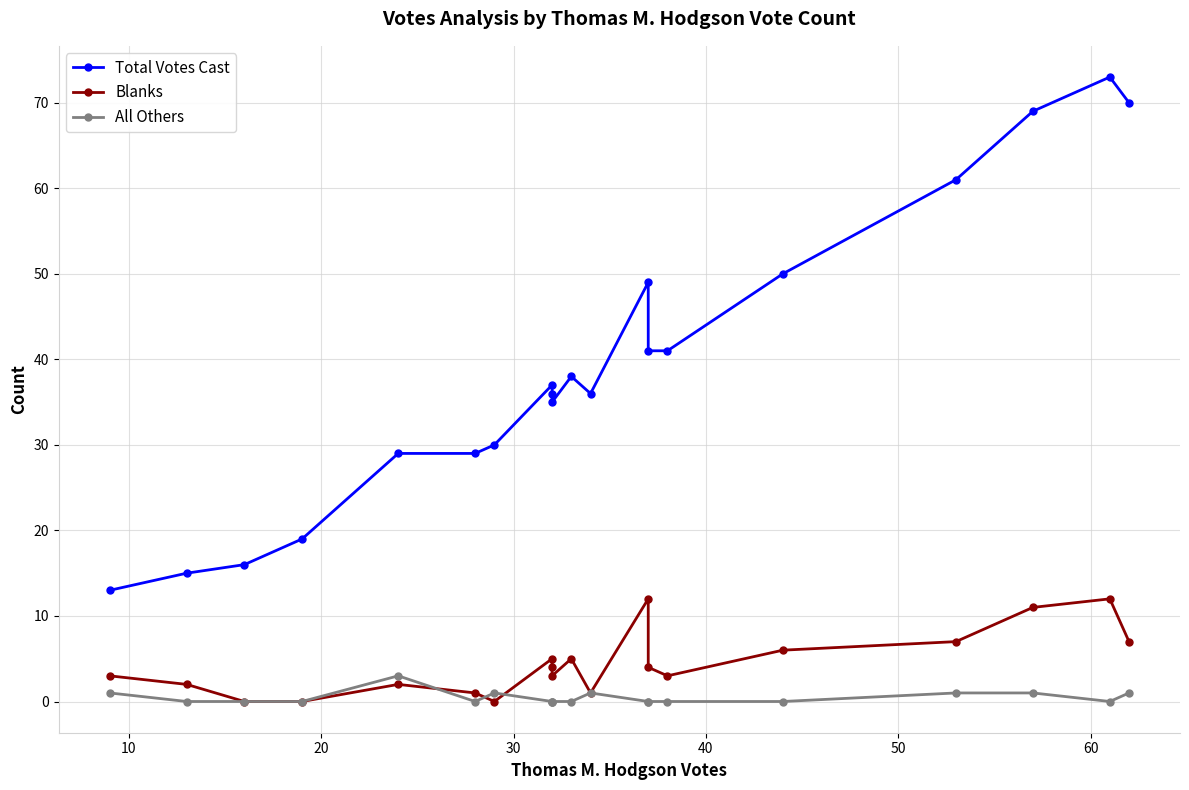

After their last crossing, which series has the higher values: Blanks or All Others?

Blanks